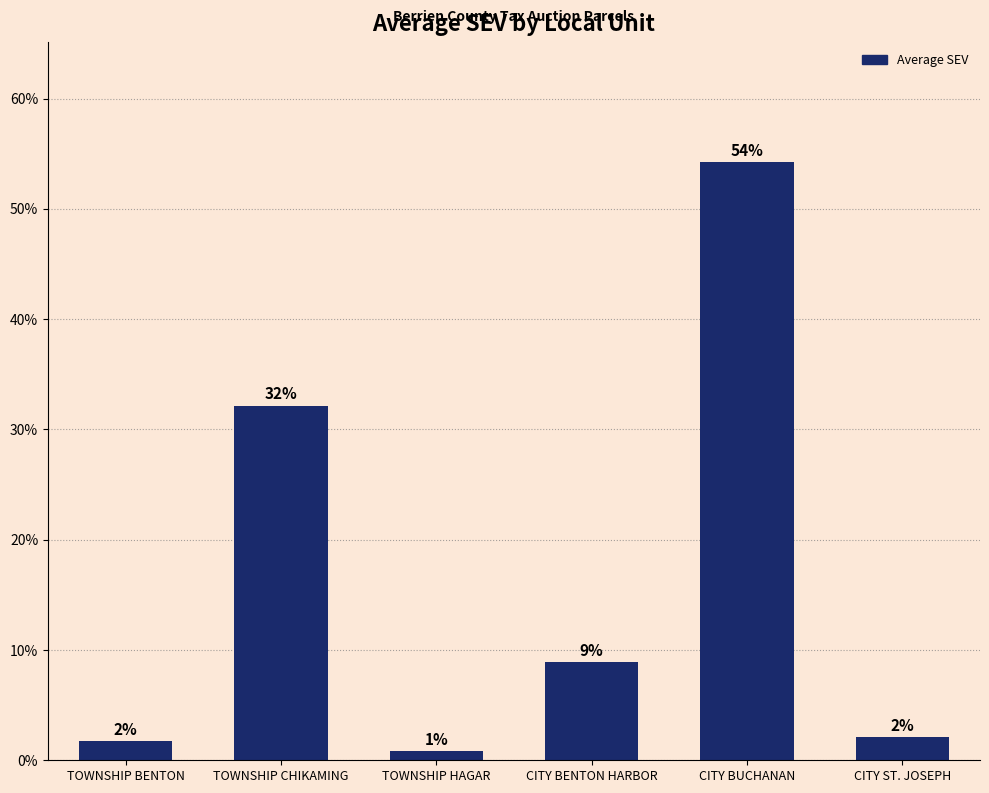

At which category does the chart reach its minimum across all series?

TOWNSHIP HAGAR